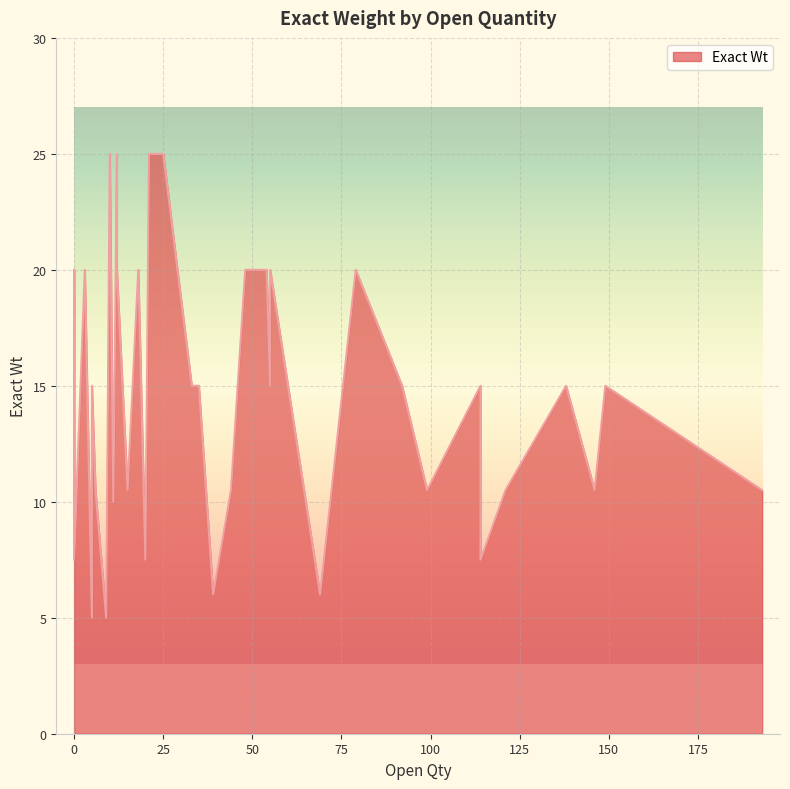

How many data points does each series have?

40